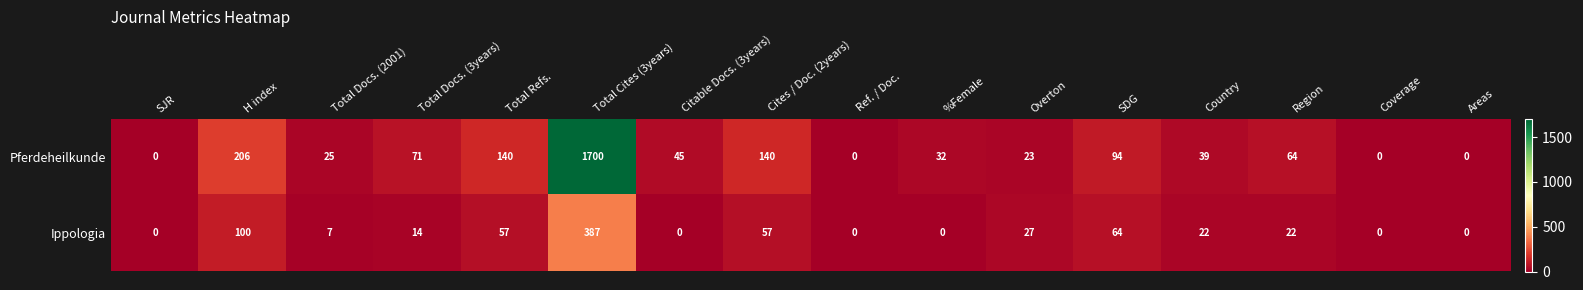

Between SJR and Country, which series saw the biggest shift?

Pferdeheilkunde